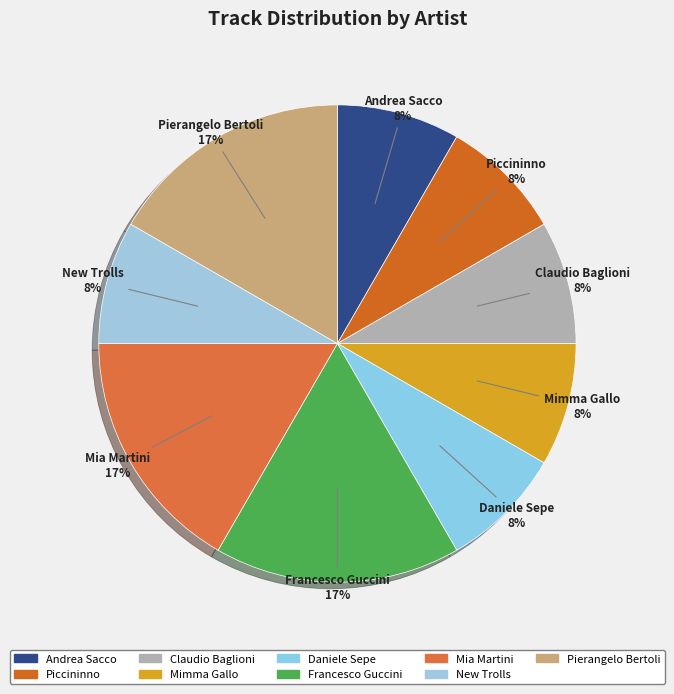

Is the sum of Piccininno and Daniele Sepe greater than half?

No